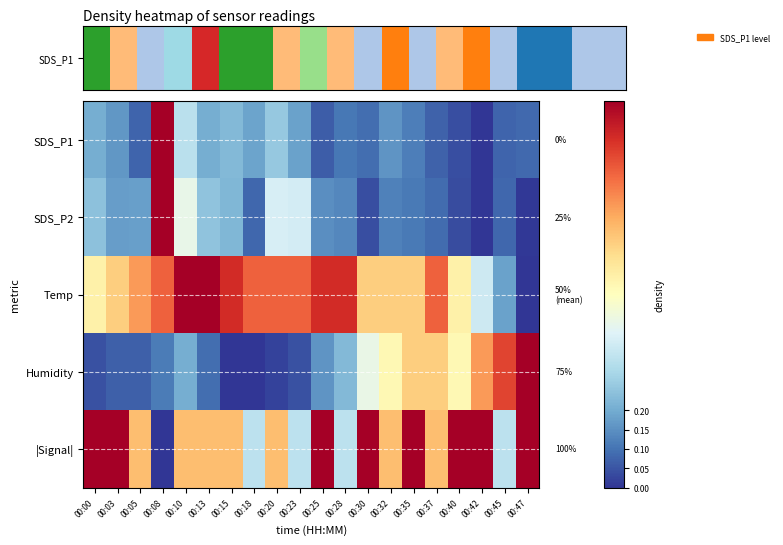

Which has a higher value, 00:25 or 00:45?

00:45